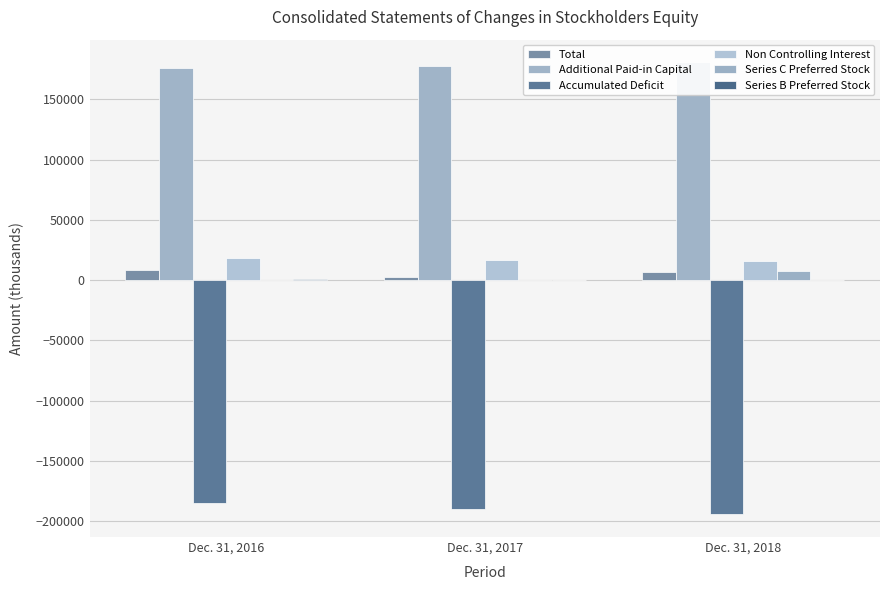

Which category has the highest value across all series?

Dec. 31, 2018